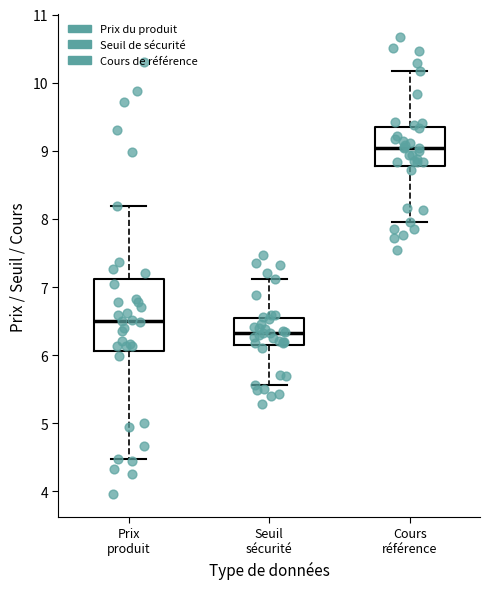

Which box is the tallest, from its lower edge to its upper edge?

Prix produit